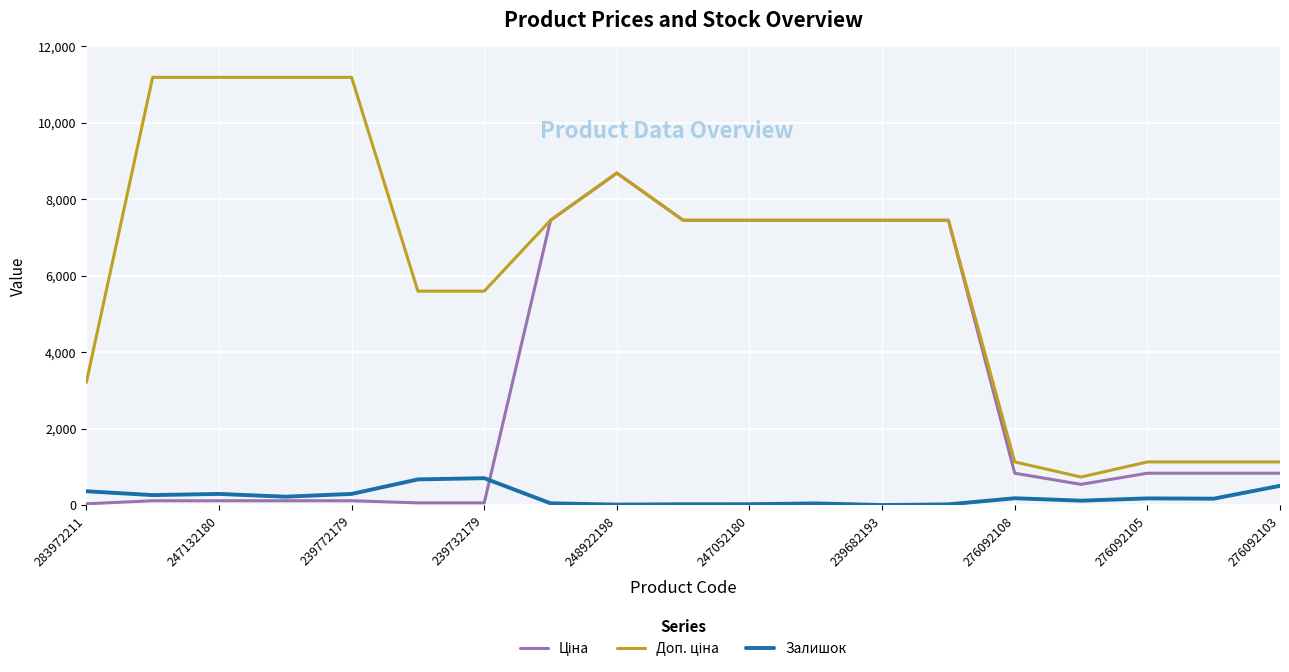

True or false: Залишок has more than 0 points higher than both neighbors.

True